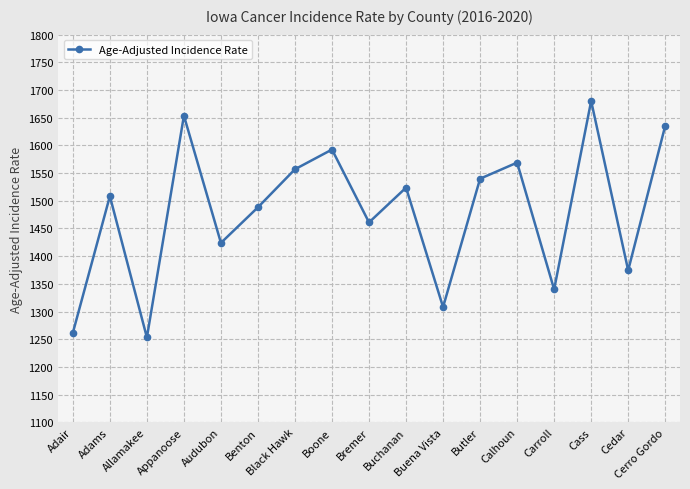

Between Calhoun and Appanoose, which is larger?

Appanoose